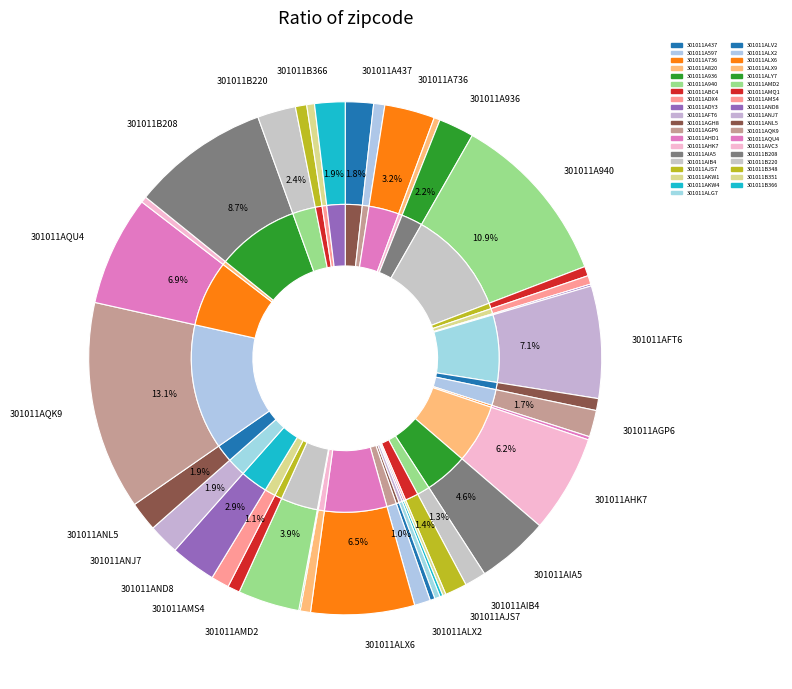

To the nearest percent, what is the difference between the largest and smallest slice percentages?

13%